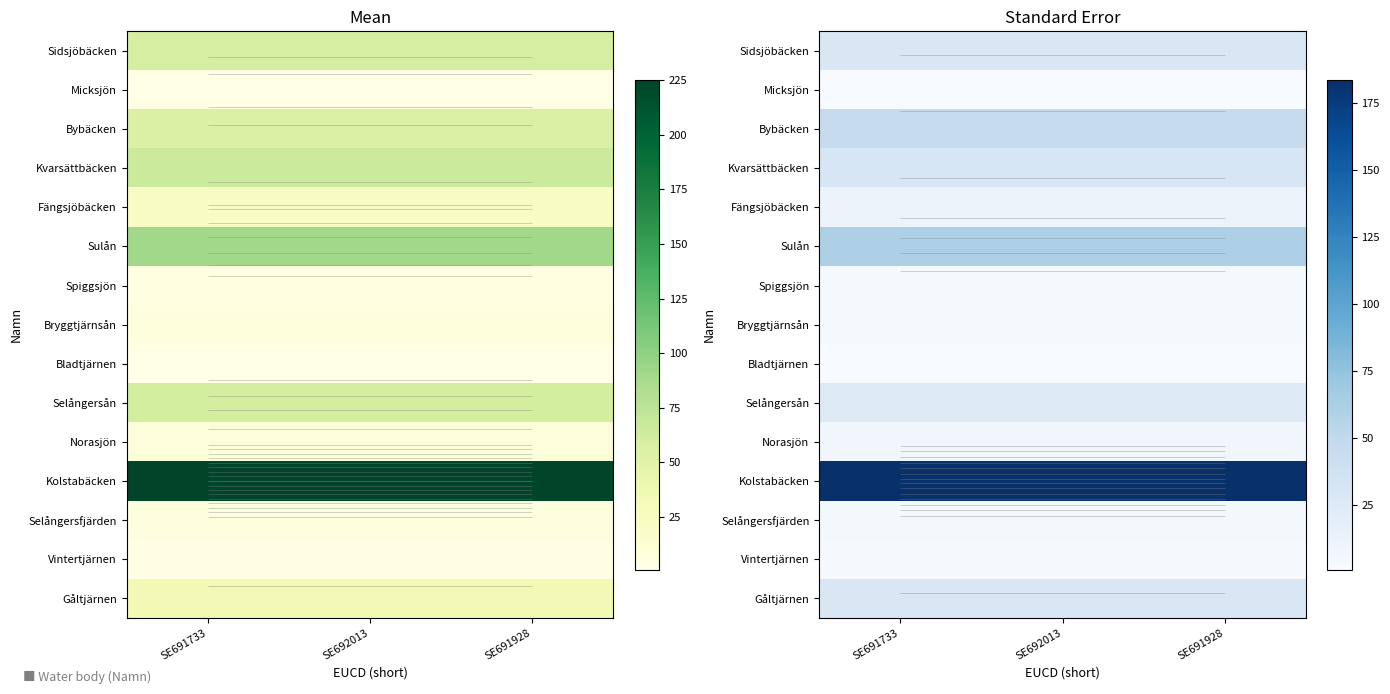

What is the sum of the Micksjön values at SE691928 and SE691733?

2.1